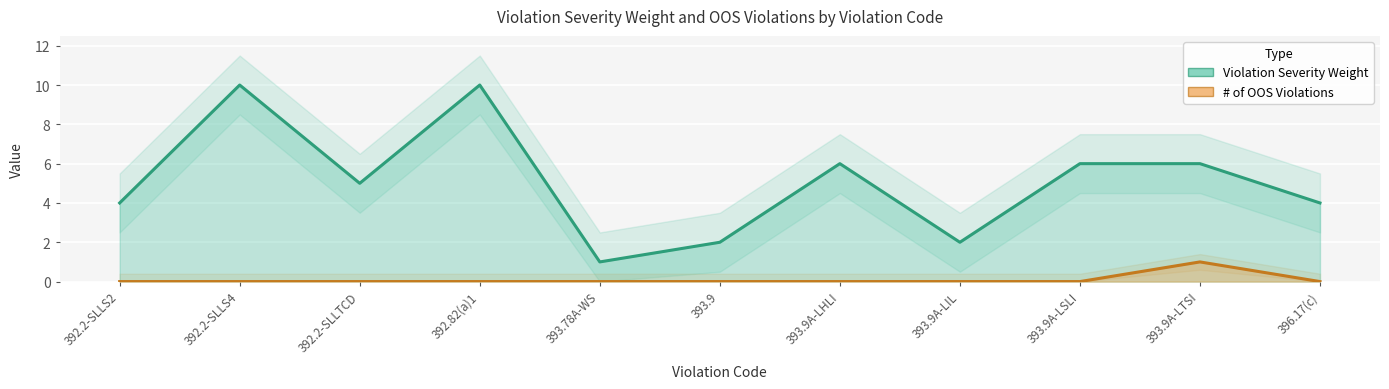

At which category is the sum across all series the highest?

392.2-SLLS4